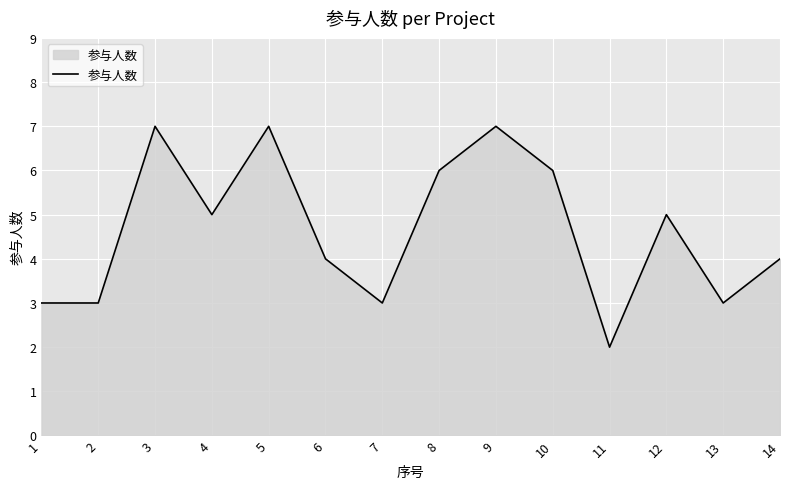

Reading right to left, extract all data points from this chart.

14=4	13=3	12=5	11=2	10=6	9=7	8=6	7=3	6=4	5=7	4=5	3=7	2=3	1=3